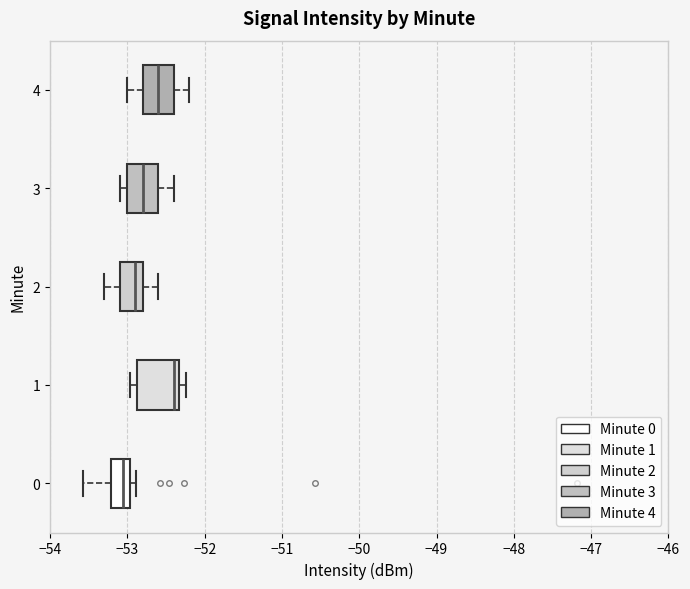

Which box is the widest, from its left edge to its right edge?

1